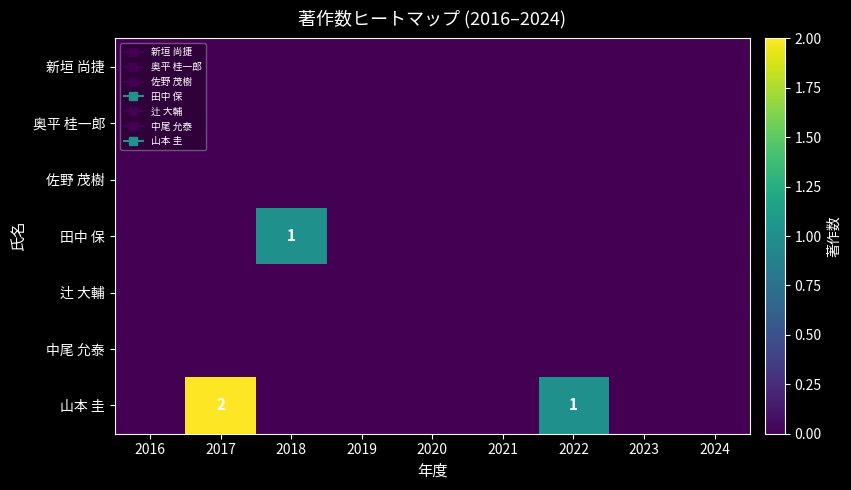

Is the value of 山本 圭 at 2021 greater than the value of 田中 保 at 2020?

No